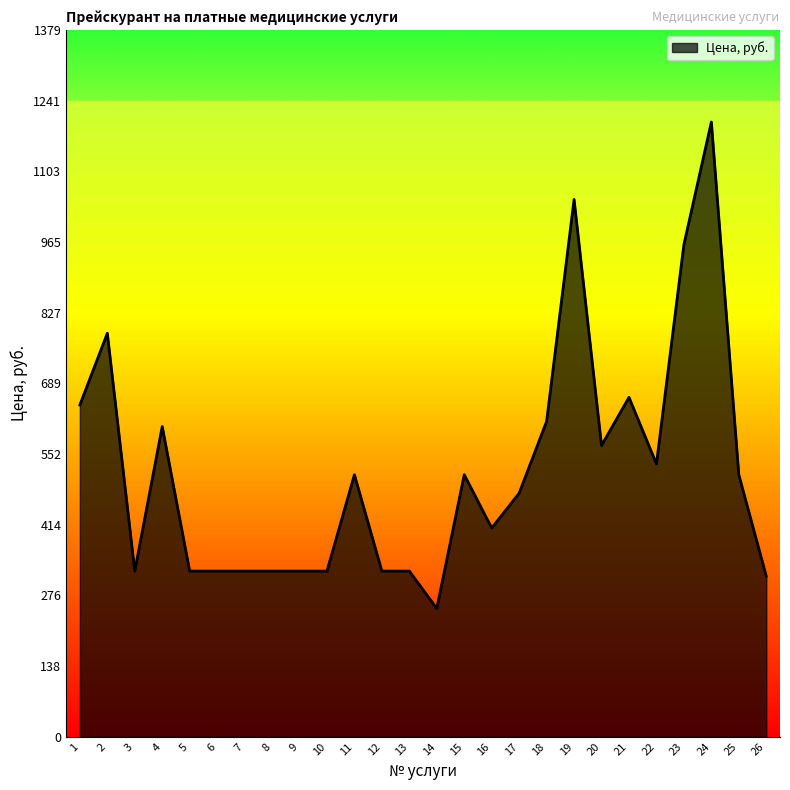

How many lines are shown in the chart?

1